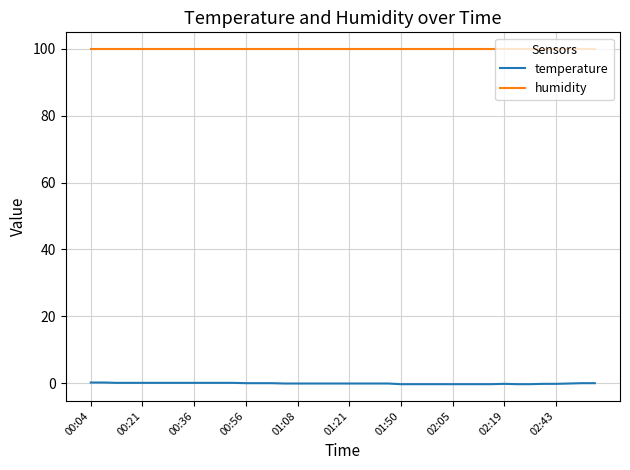

Rank the series by their maximum value, from highest to lowest.

humidity, temperature